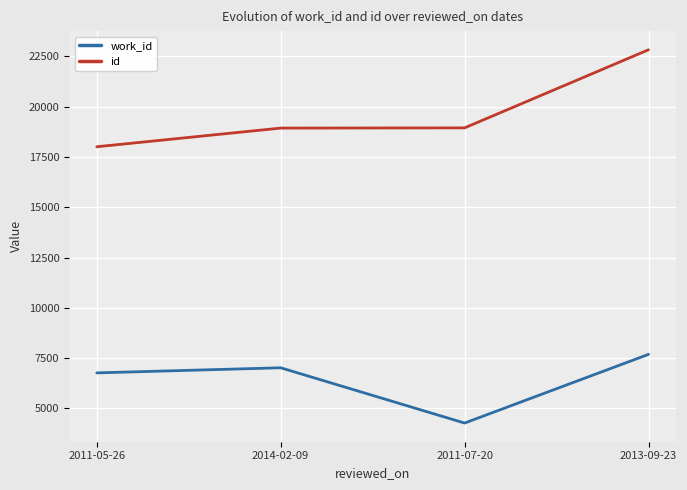

At which category is the sum across all series the highest?

2013-09-23